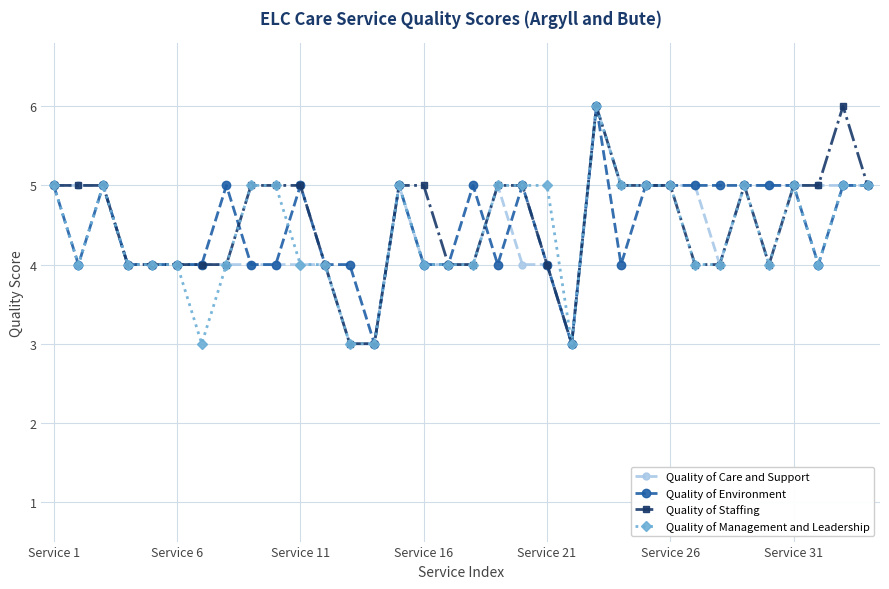

True or false: Quality of Staffing has more than 1 points higher than both neighbors.

True